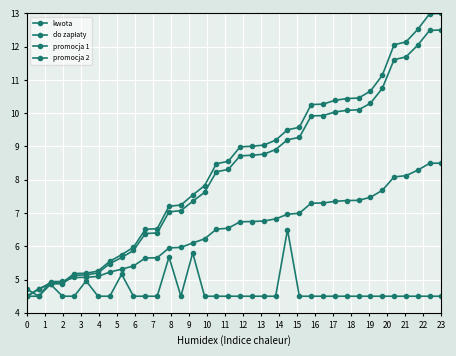

What is the value of the promocja 1 point at the 24th from the left?

7.0